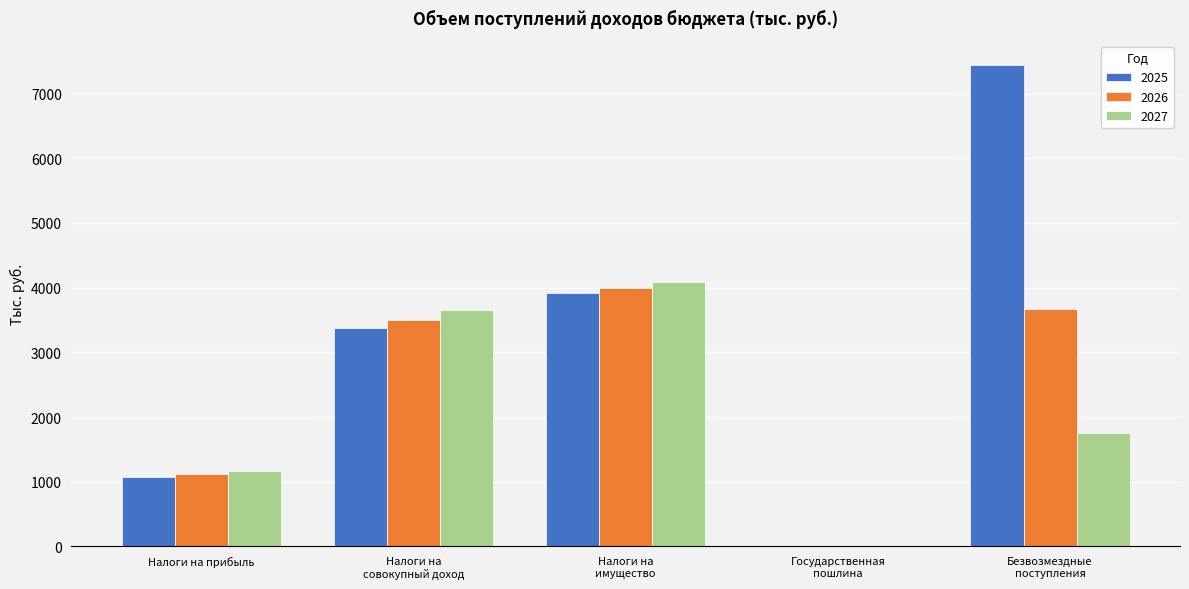

What is the sum of all 2026 values?

12299.4